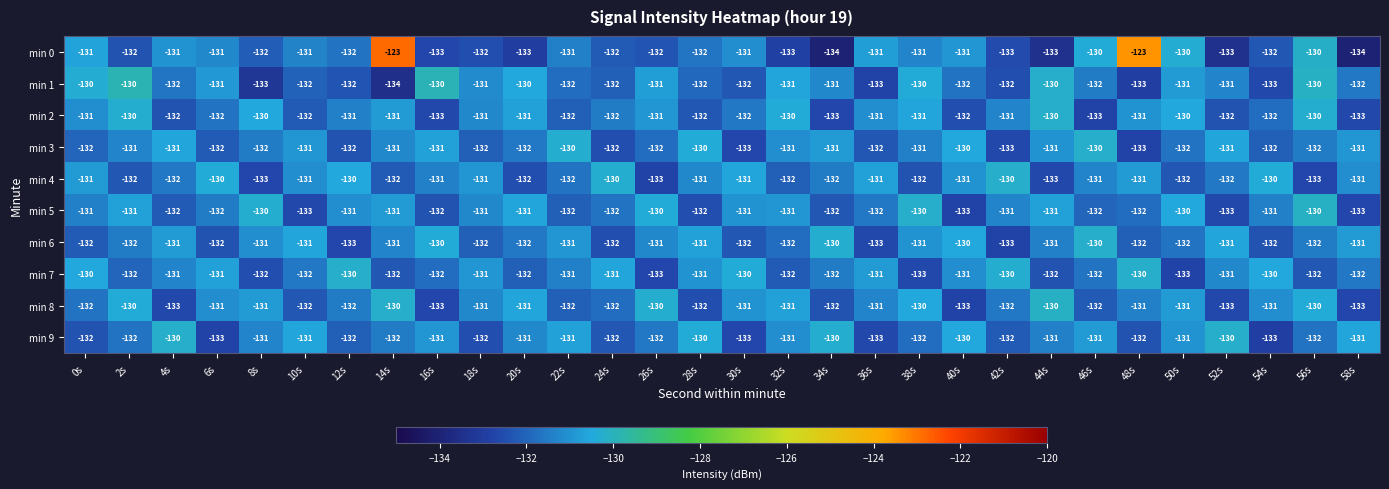

The min 8 series shows -217 at 52s. True or false?

False